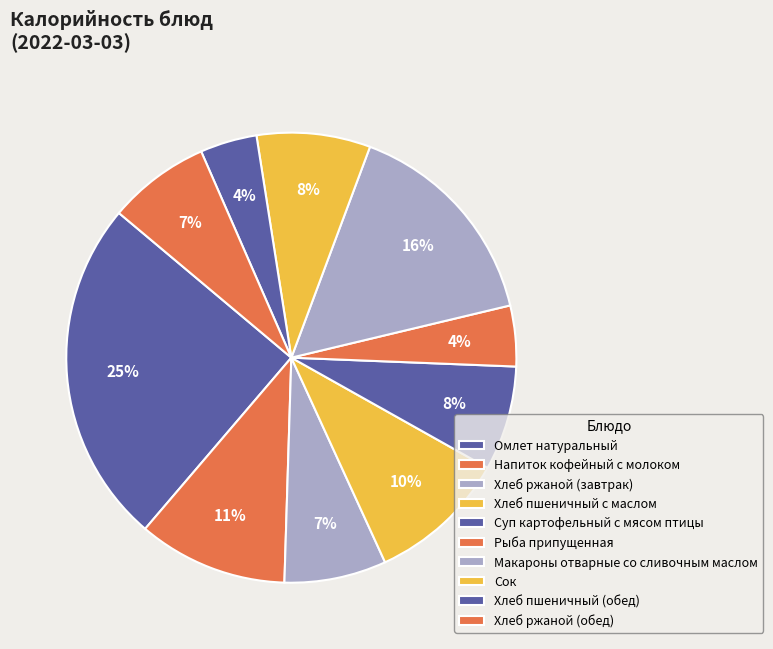

Which category has the smallest portion of the pie?

Хлеб пшеничный (обед)